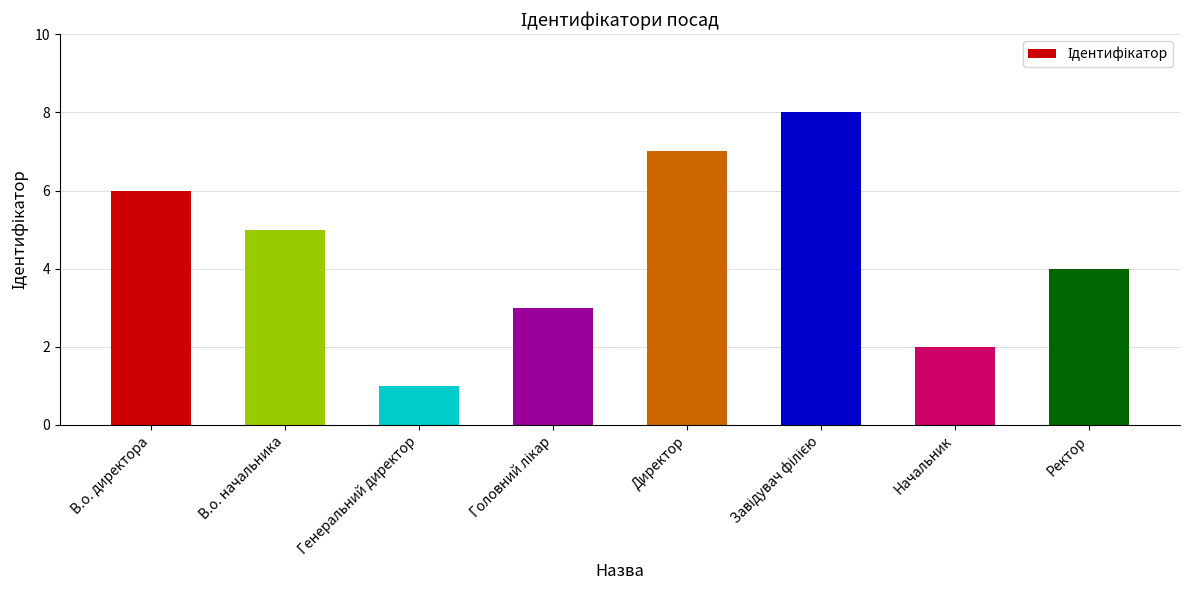

What is the difference between the maximum and minimum values?

7